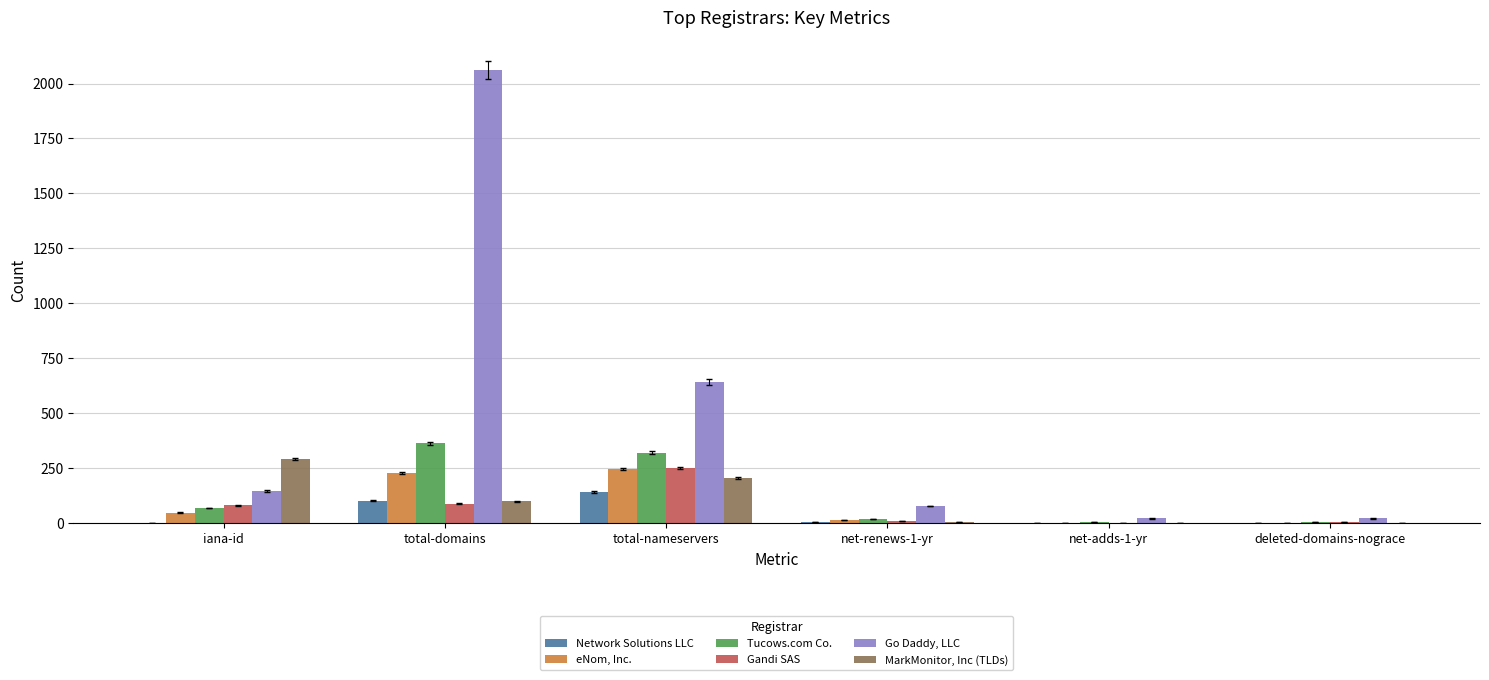

Is it true that Go Daddy, LLC equals 642 at total-nameservers?

True